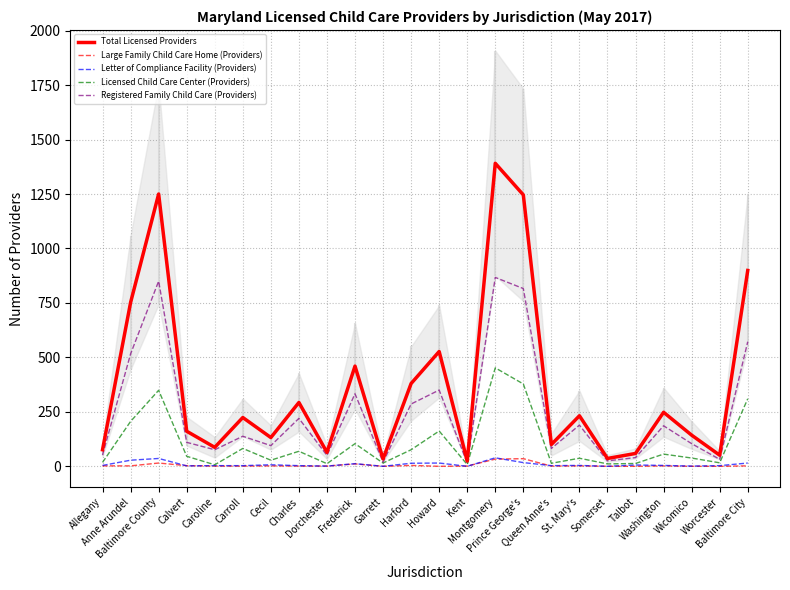

What is the value of the Large Family Child Care Home (Providers) point at the 8th from the left?

1